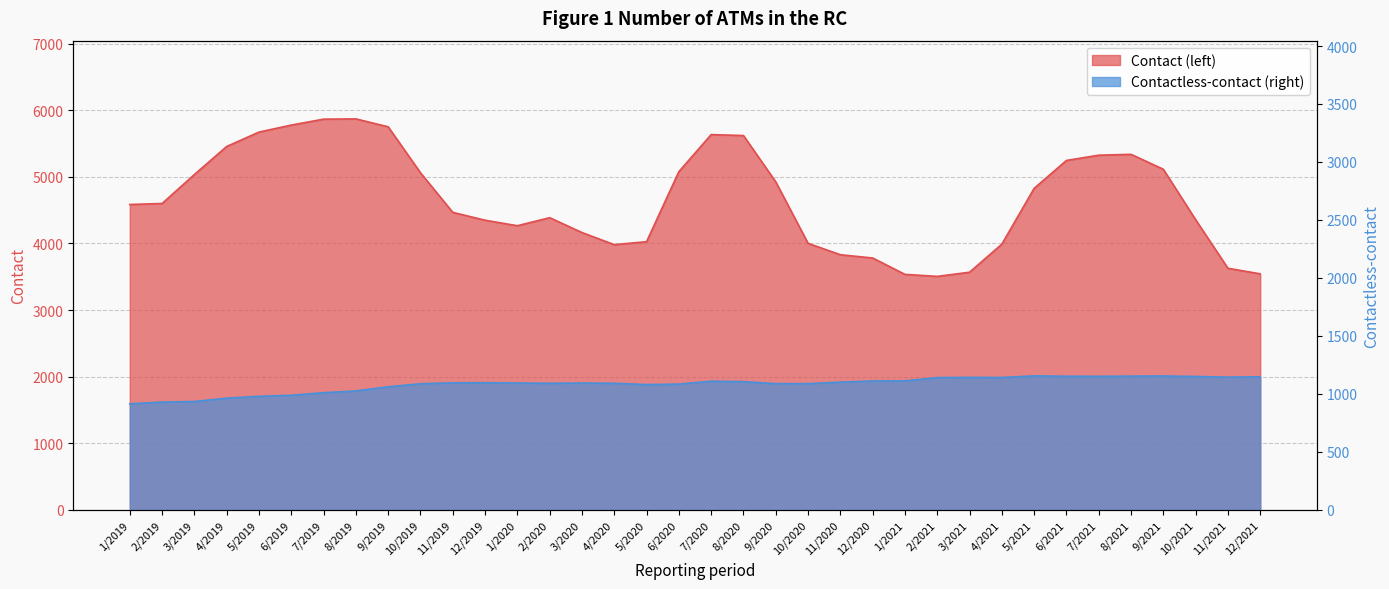

What is the label of the 13th point from the right?

12/2020